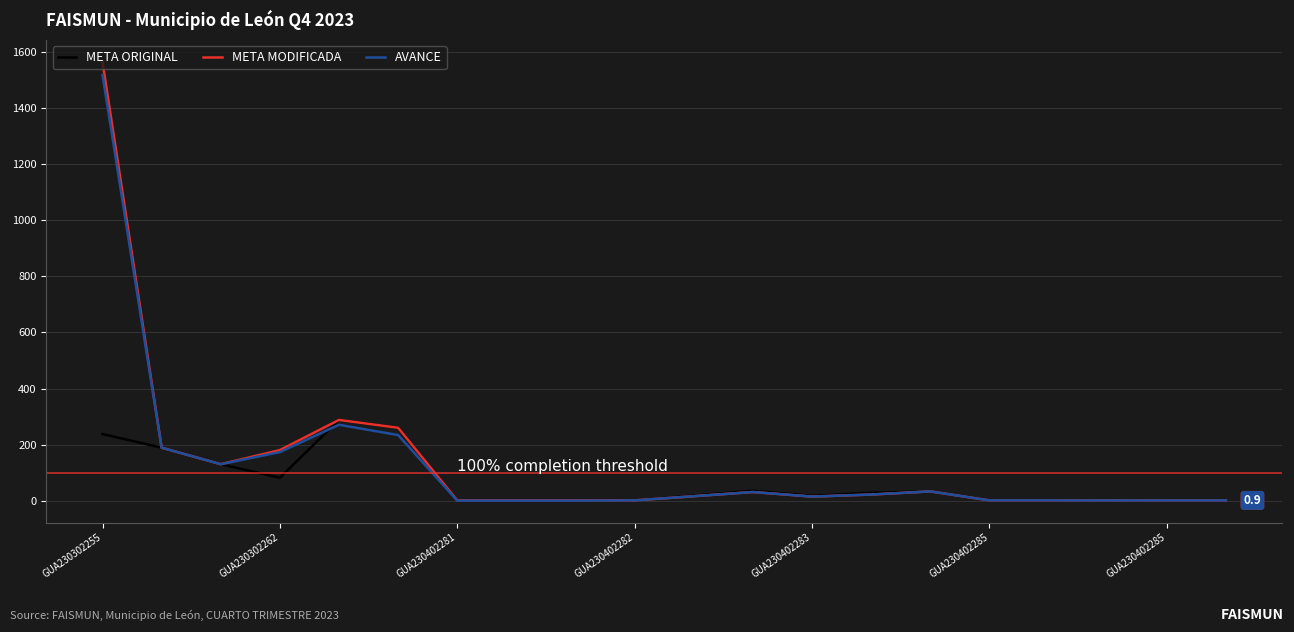

What is the maximum value for META ORIGINAL?

288.0